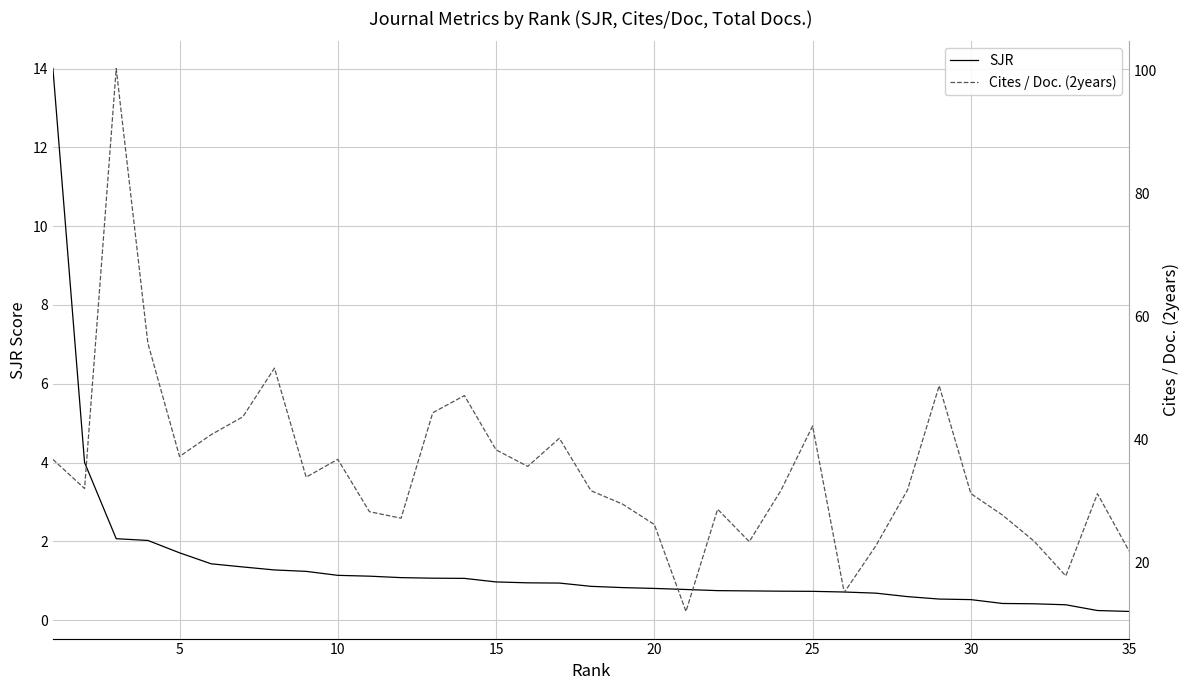

What is the spread (max minus min) of values at 30?

42.4